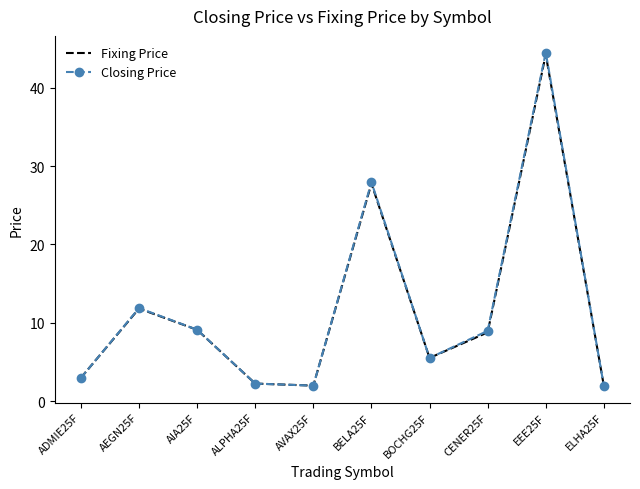

At which label is Closing Price closest to 23?

BELA25F